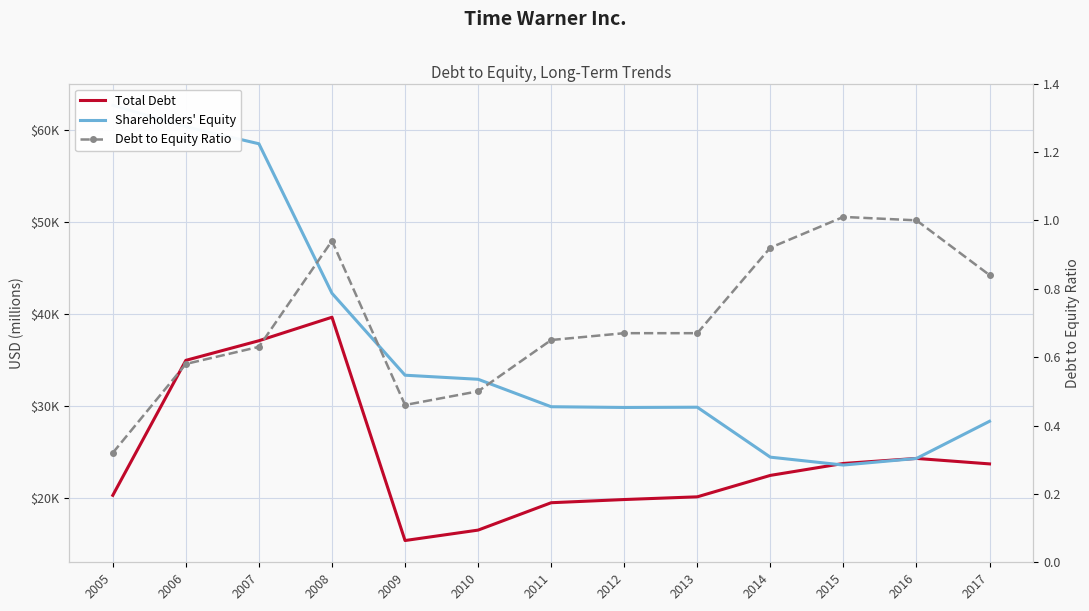

Reading left to right, extract all data points from this chart.

Total Debt: 2005=20330.0	2006=34997.0	2007=37130.0	2008=39683.0	2009=15416.0	2010=16549.0	2011=19524.0	2012=19871.0	2013=20165.0	2014=22494.0	2015=23792.0	2016=24339.0	2017=23744.0
Shareholders' Equity: 2005=62715.0	2006=60389.0	2007=58536.0	2008=42288.0	2009=33383.0	2010=32940.0	2011=29957.0	2012=29877.0	2013=29904.0	2014=24476.0	2015=23619.0	2016=24335.0	2017=28375.0
Debt to Equity Ratio: 2005=0.3	2006=0.6	2007=0.6	2008=0.9	2009=0.5	2010=0.5	2011=0.7	2012=0.7	2013=0.7	2014=0.9	2015=1.0	2016=1.0	2017=0.8